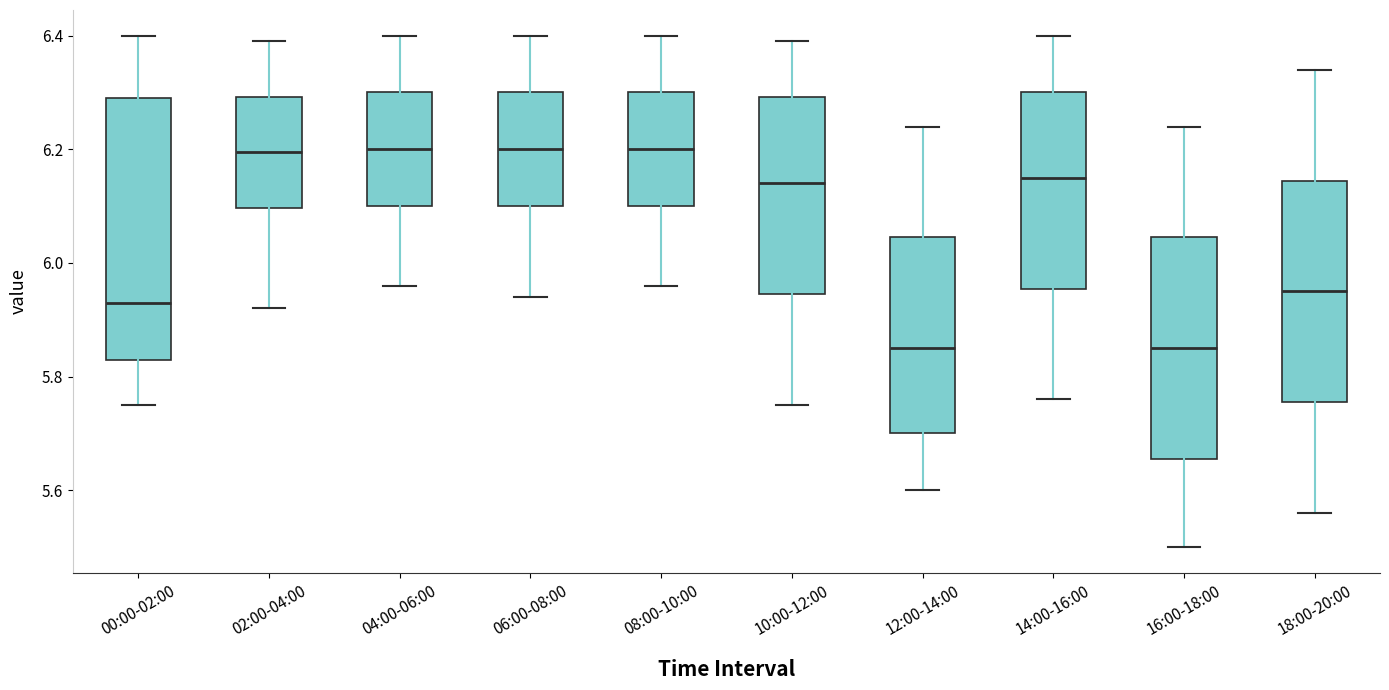

Which box is the tallest, from its lower edge to its upper edge?

00:00-02:00